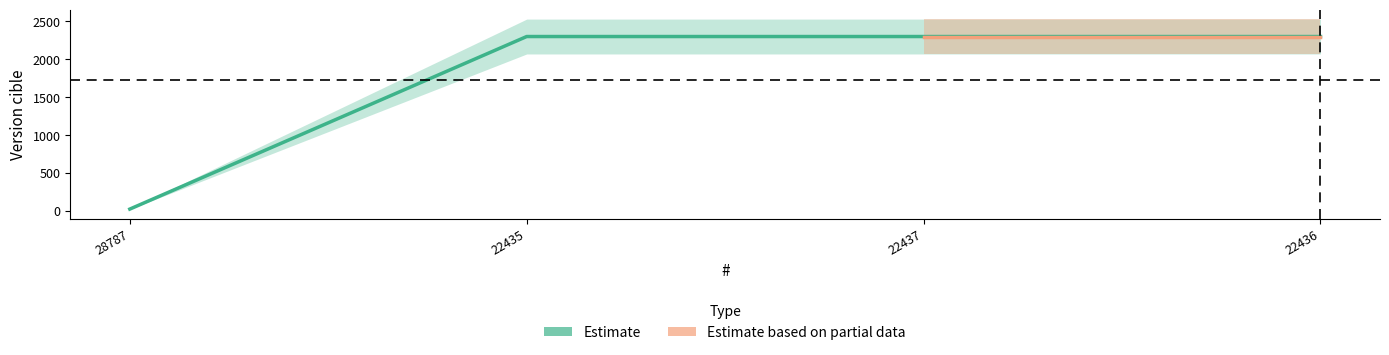

Reading left to right, what are all the values shown in this chart?

28787=24	22435=2301	22437=2301	22436=2301